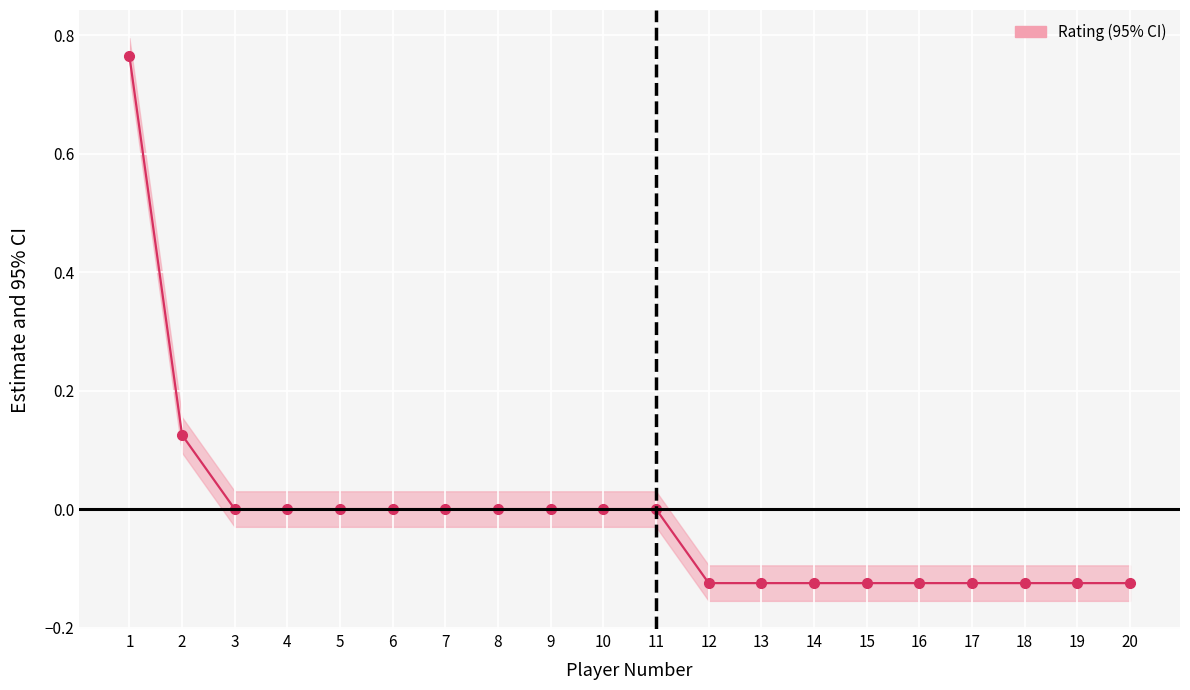

True or false: there are more than 2 points higher than both neighbors.

False